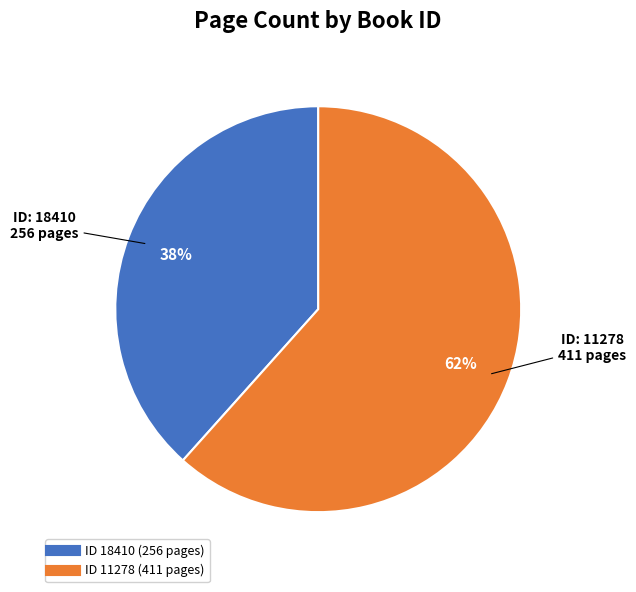

Is there any slice that represents more than half of the pie?

Yes